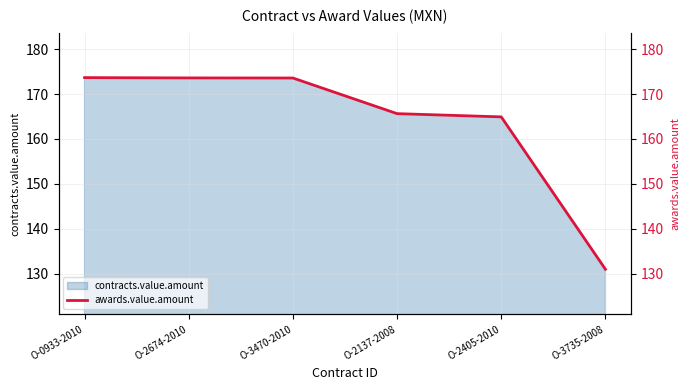

Which label corresponds to the smallest value in the chart?

O-3735-2008